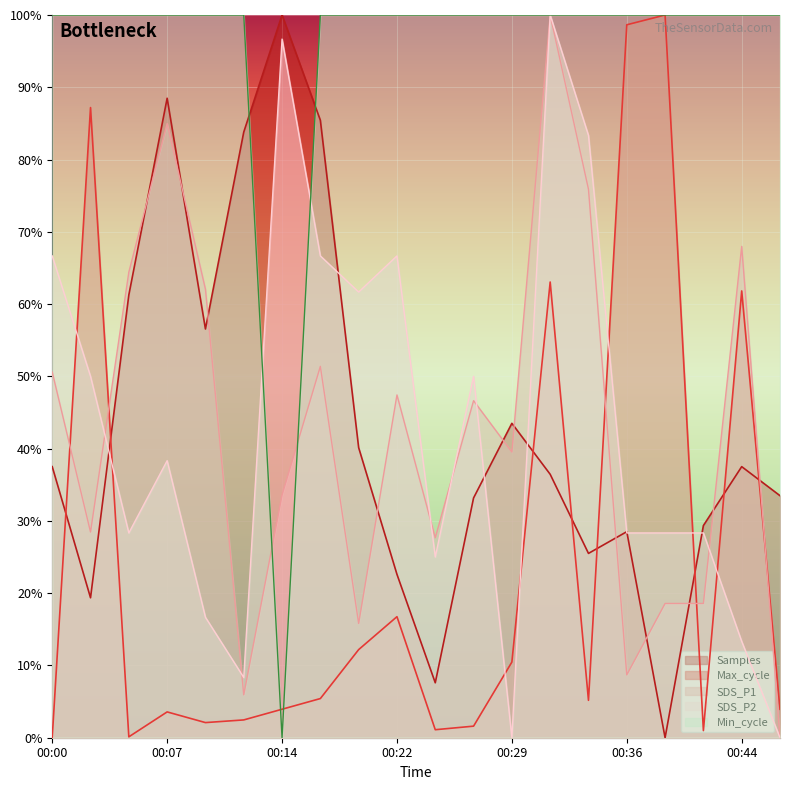

At which label does Samples reach its minimum?

00:39